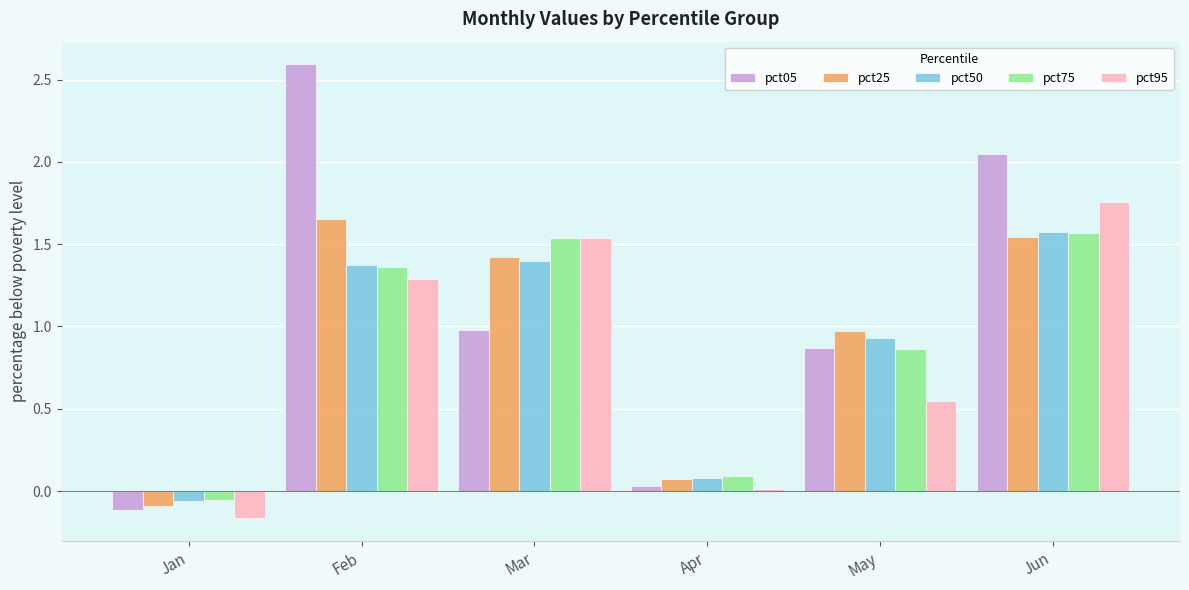

Which category has the lowest value in the pct95 series?

Jan